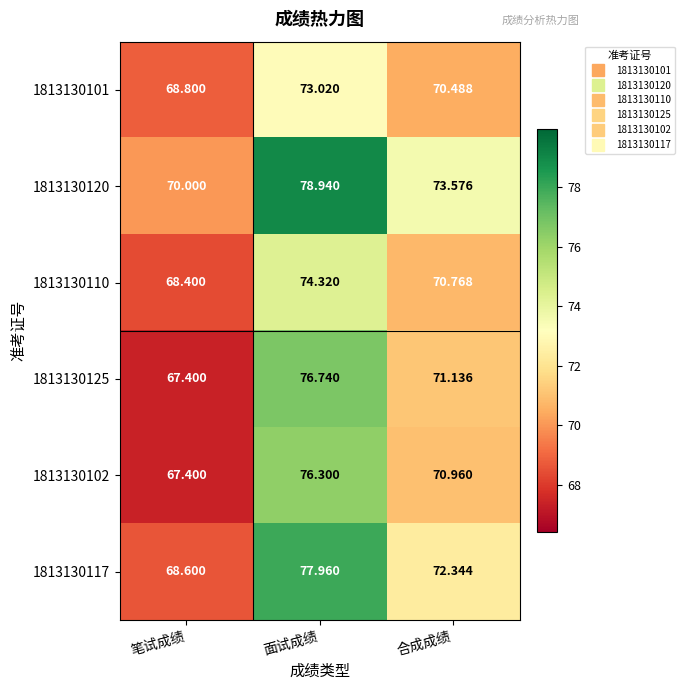

What is the total value across all series at 合成成绩?

429.3